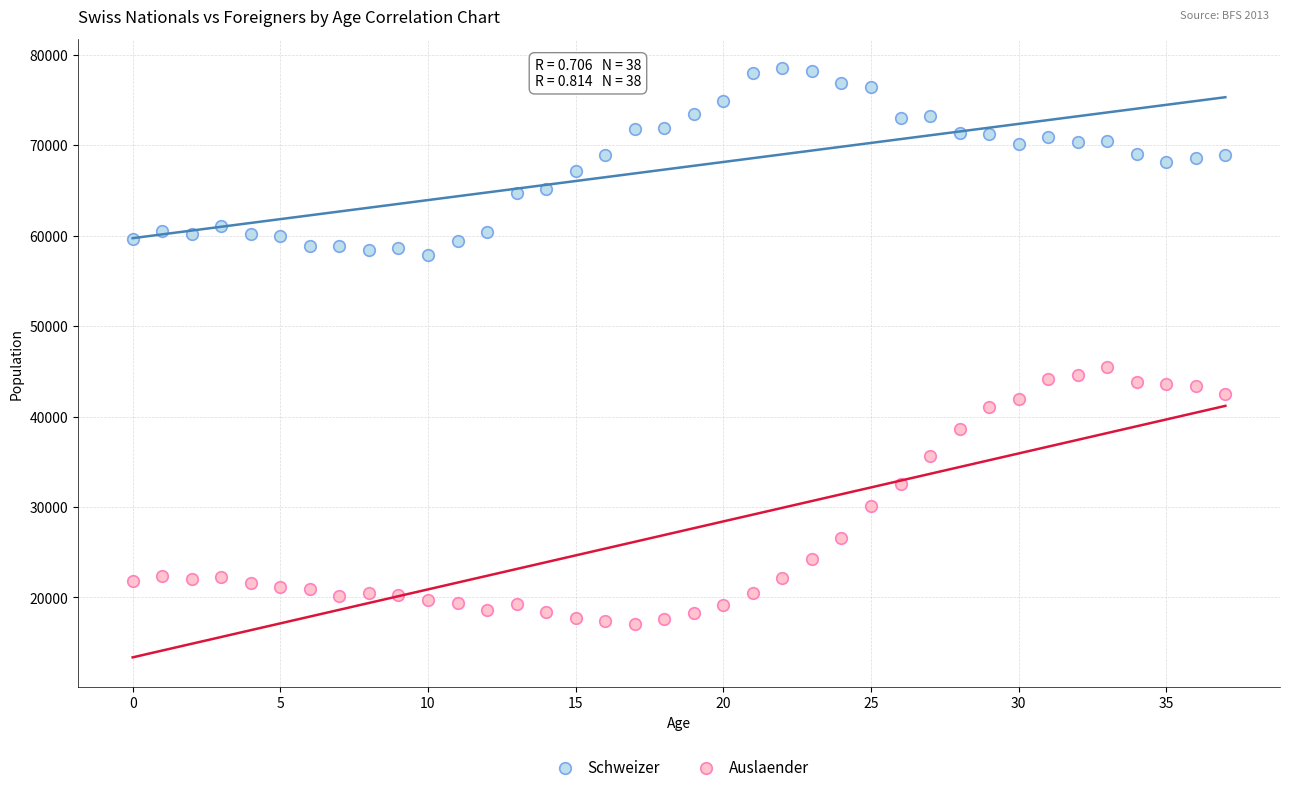

Which series has the widest spread of Y values?

Auslaender